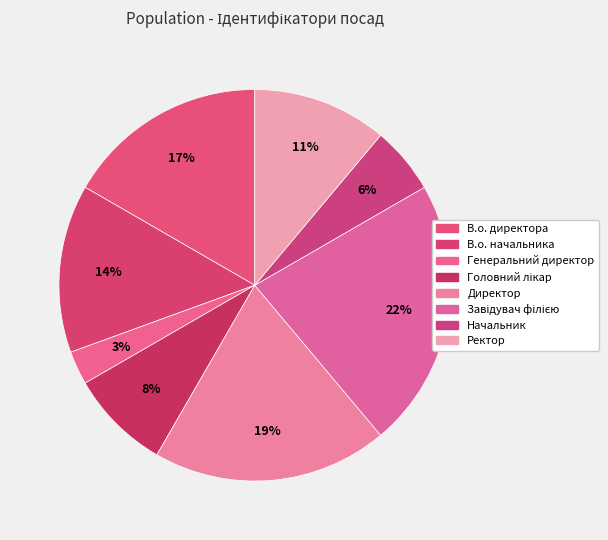

Between Начальник and В.о. директора, which is larger?

В.о. директора